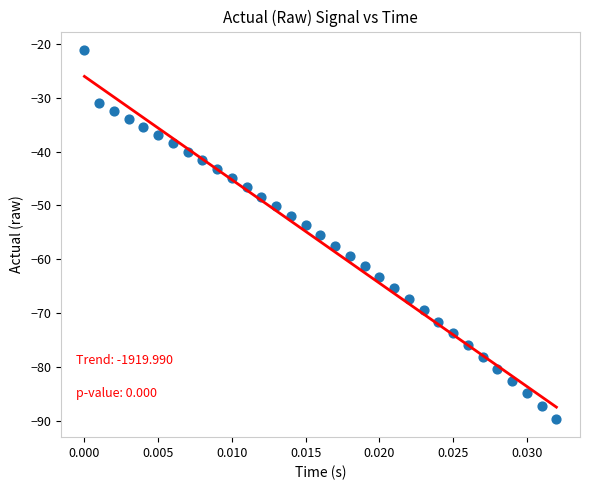

What is the range of Y values (max minus min)?

68.5